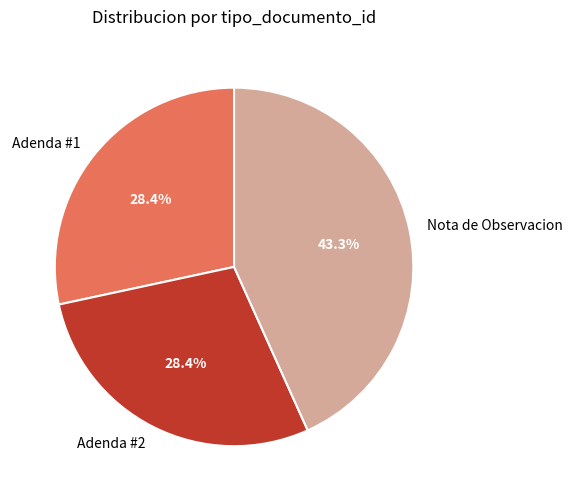

Approximately how many times larger is the value at Nota de Observacion compared to Adenda #2?

1.5